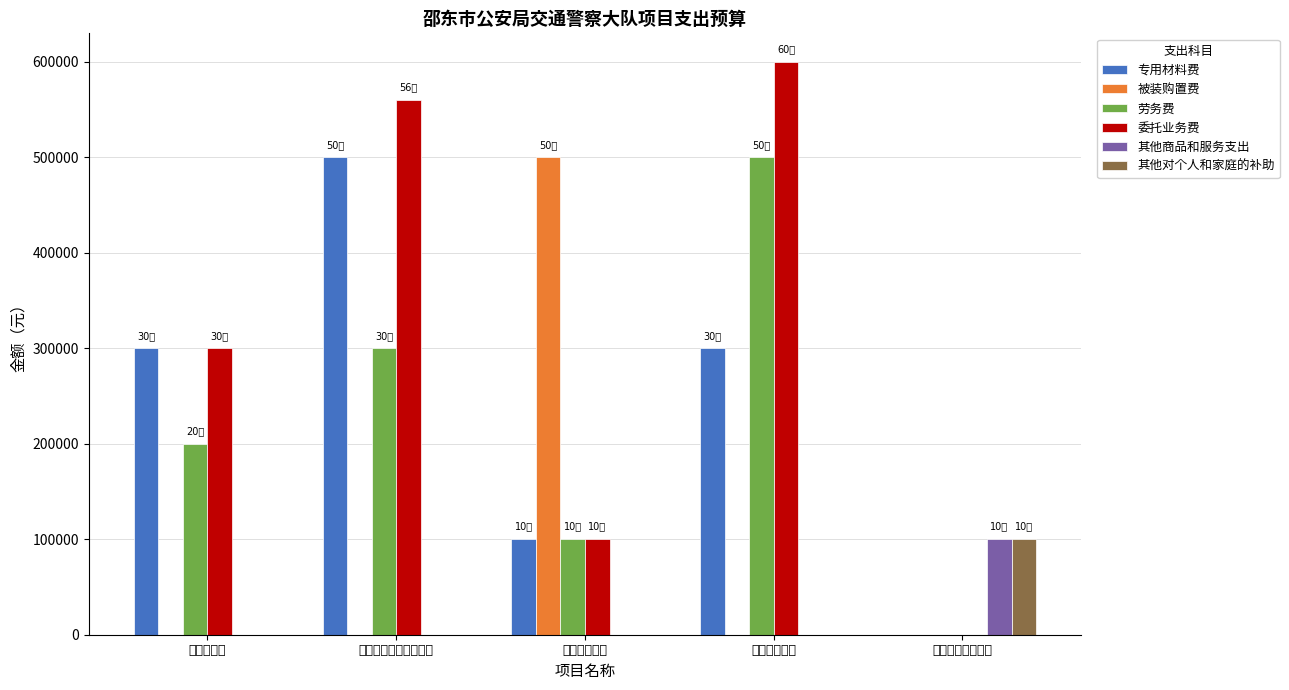

At which category does the chart reach its peak across all series?

专项执法经费